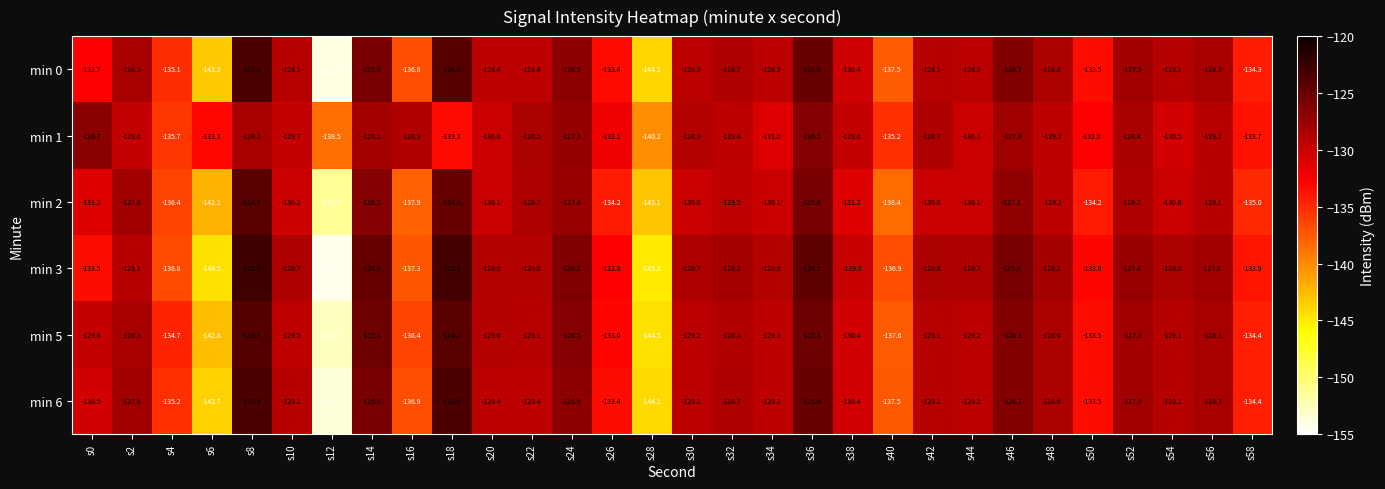

What is the difference between the second highest and minimum values in the min 2 series?

26.5